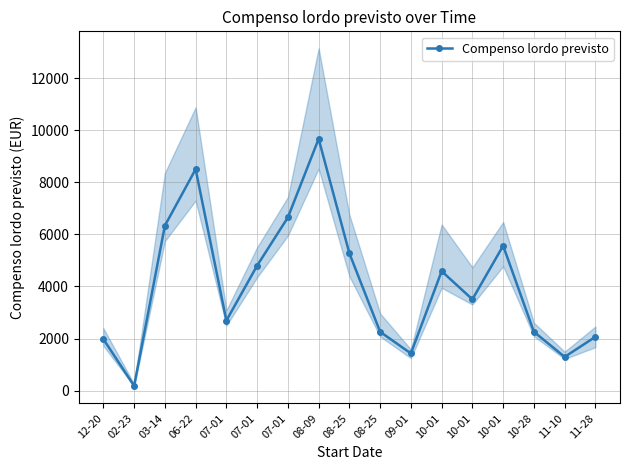

What is the label of the 15th point from the right?

03-14